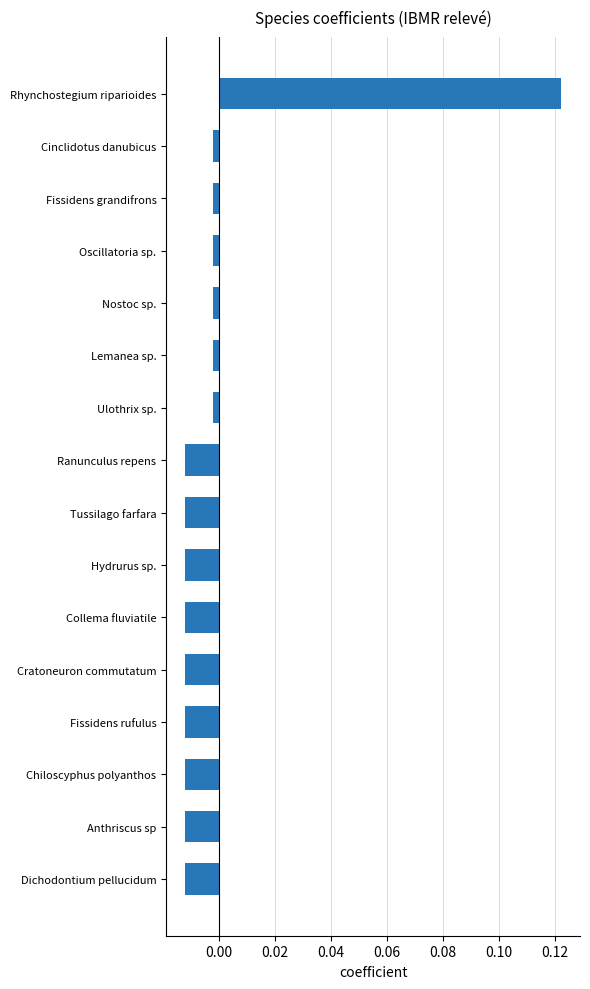

Which label corresponds to the largest value in the chart?

Rhynchostegium riparioides